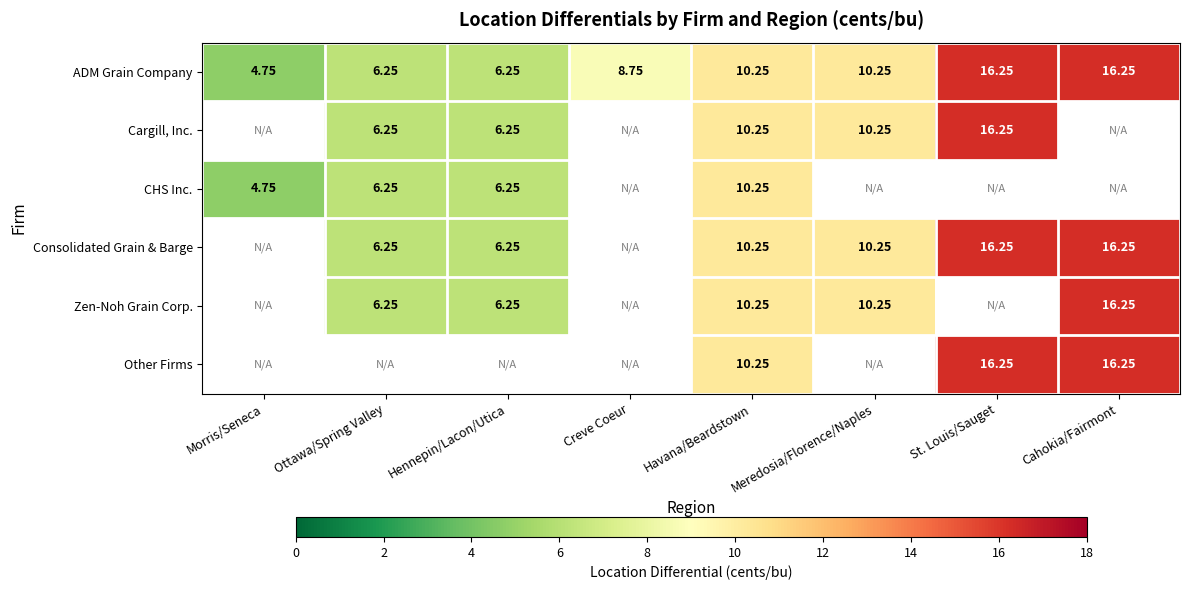

What is the difference between the second highest and minimum values in the ADM Grain Company series?

11.5